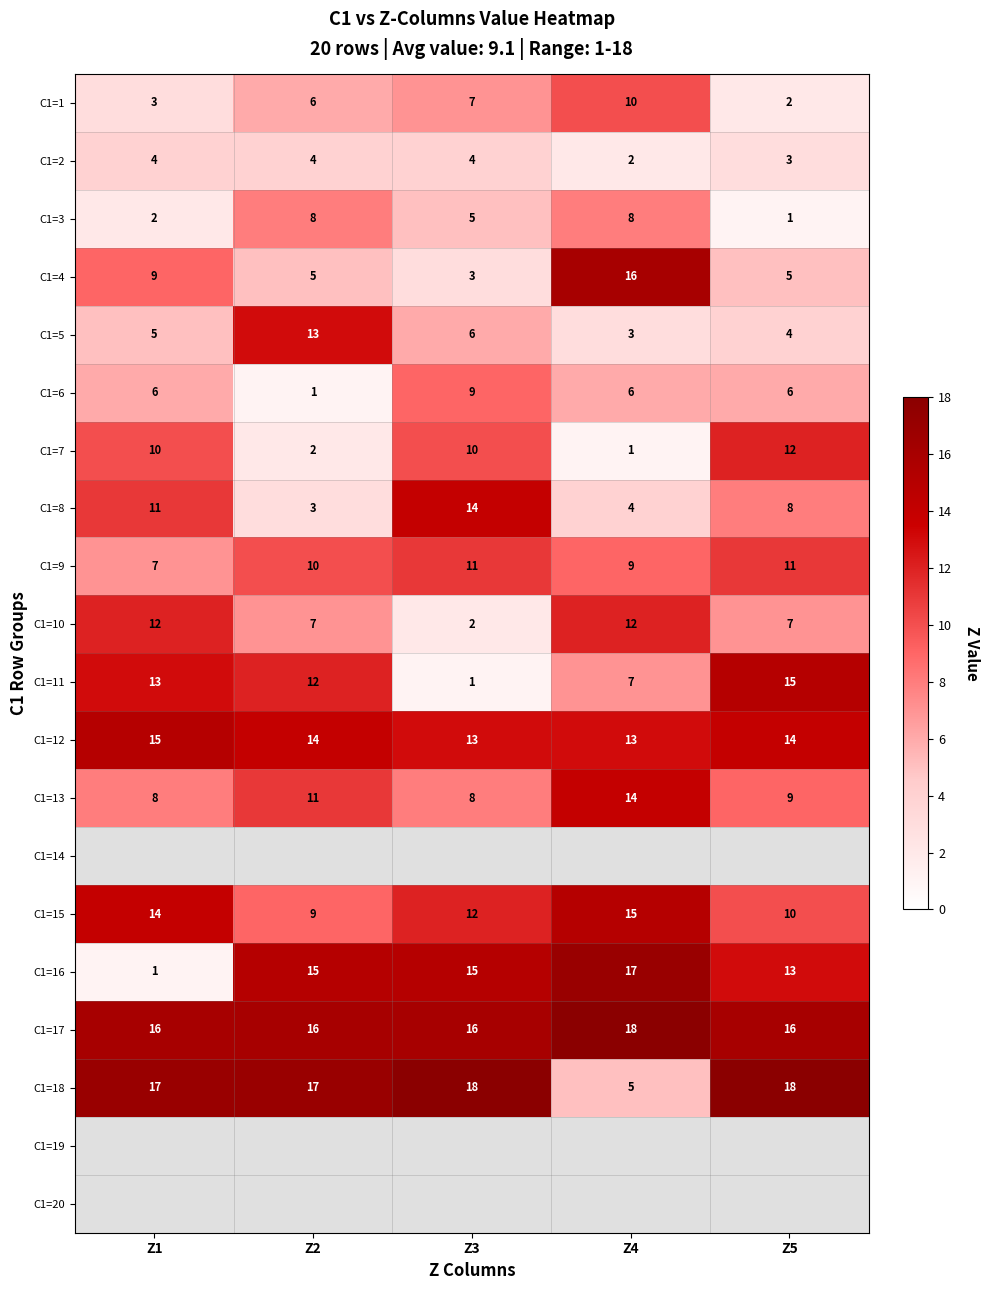

At how many categories does at least one series exceed 8?

5